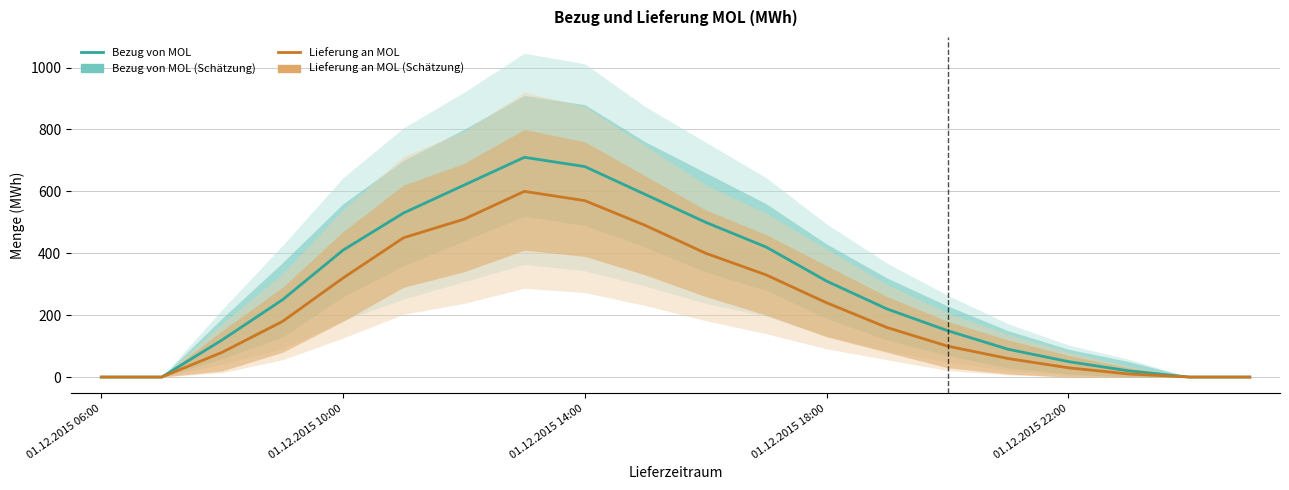

What is the difference between the Bezug von MOL values at 16 and 6?

570